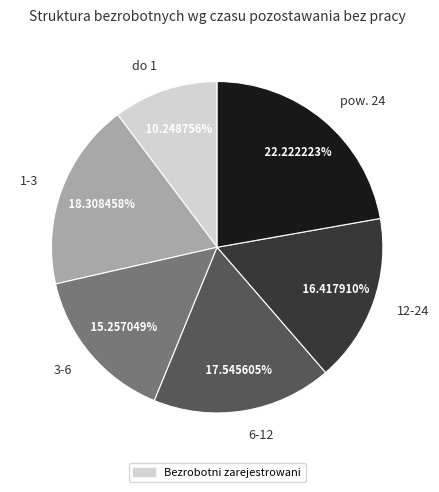

Which has a higher value, 6-12 or 3-6?

6-12